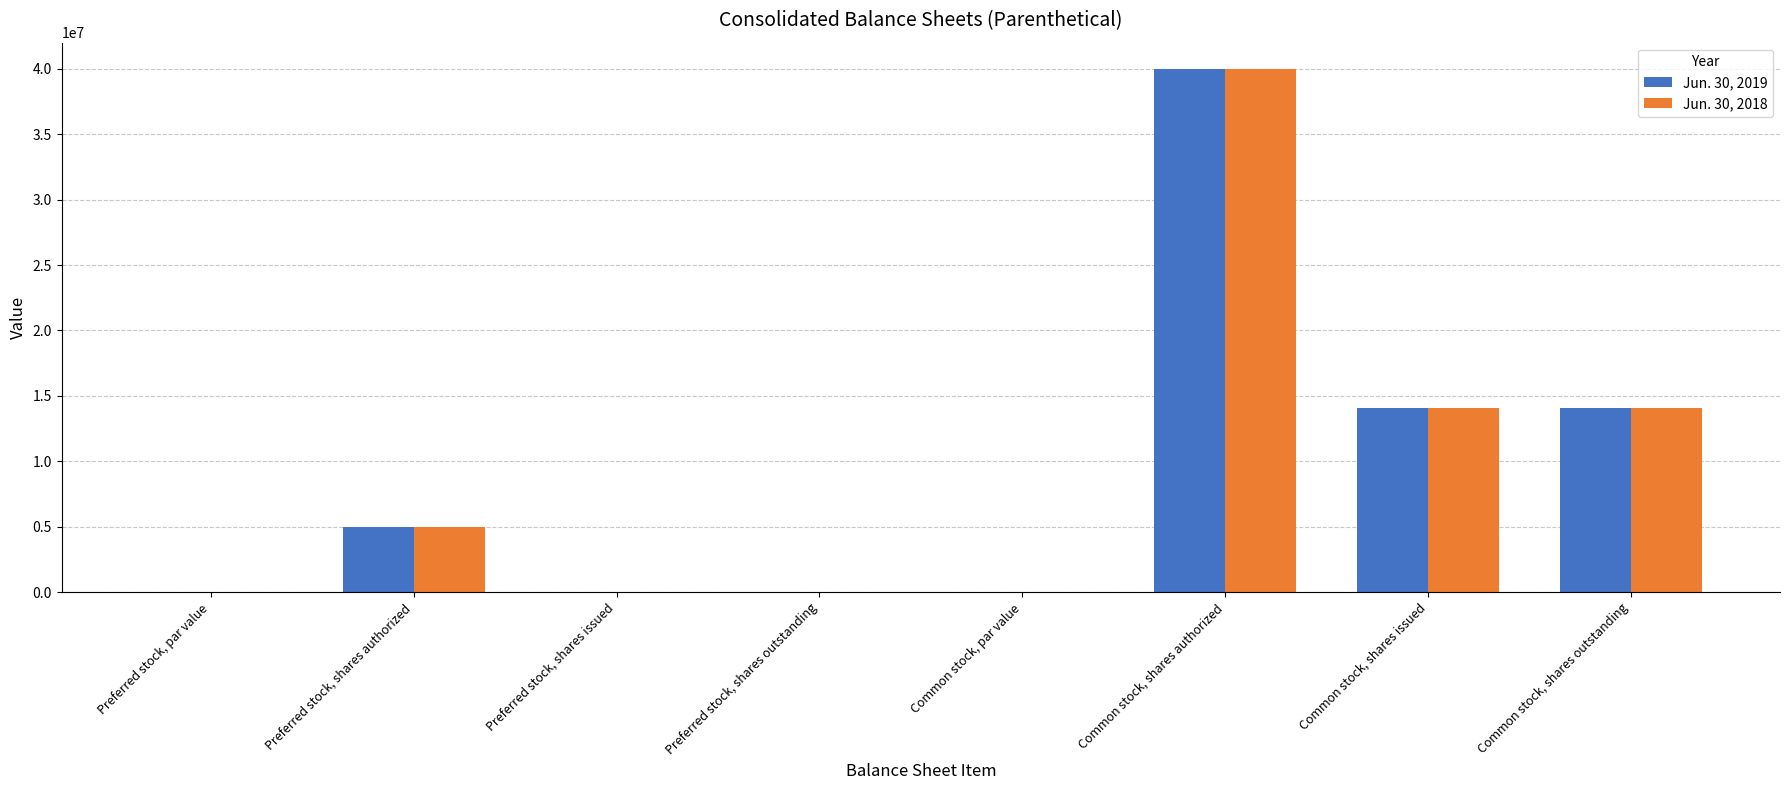

What is the sum of all Jun. 30, 2018 values?

73146000.0